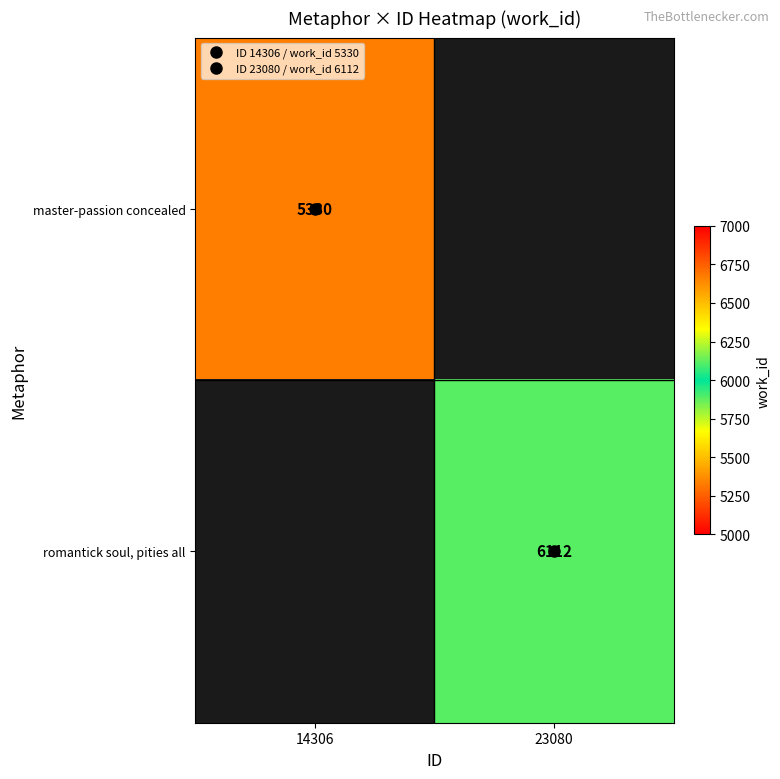

Which series has the largest range (max minus min)?

master-passion concealed